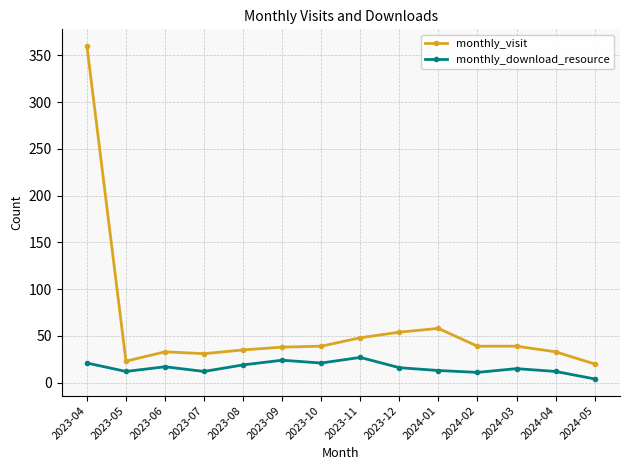

What is the greatest value displayed?

360